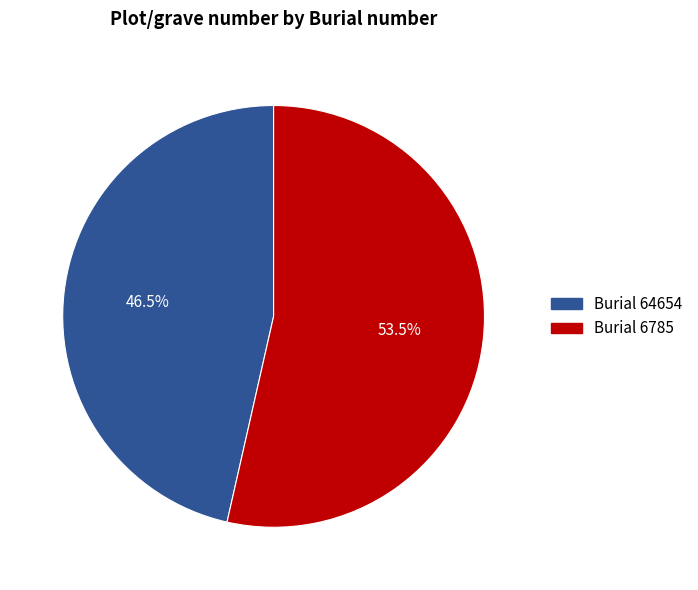

Is there a majority slice in this chart?

Yes